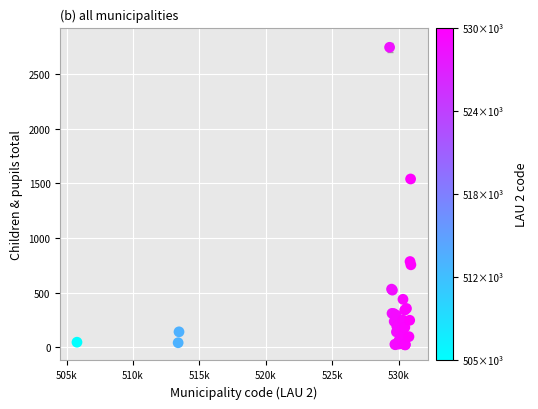

What Y value in the scatter plot is closest to 1383?

1540